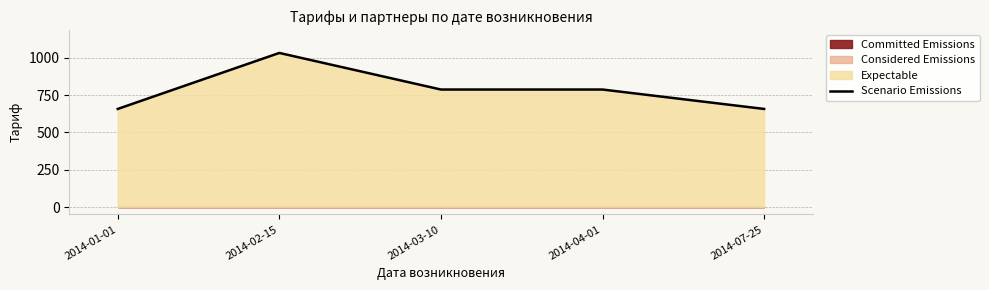

Rank the categories by value from highest to lowest.

2014-02-15, 2014-03-10, 2014-04-01, 2014-01-01, 2014-07-25